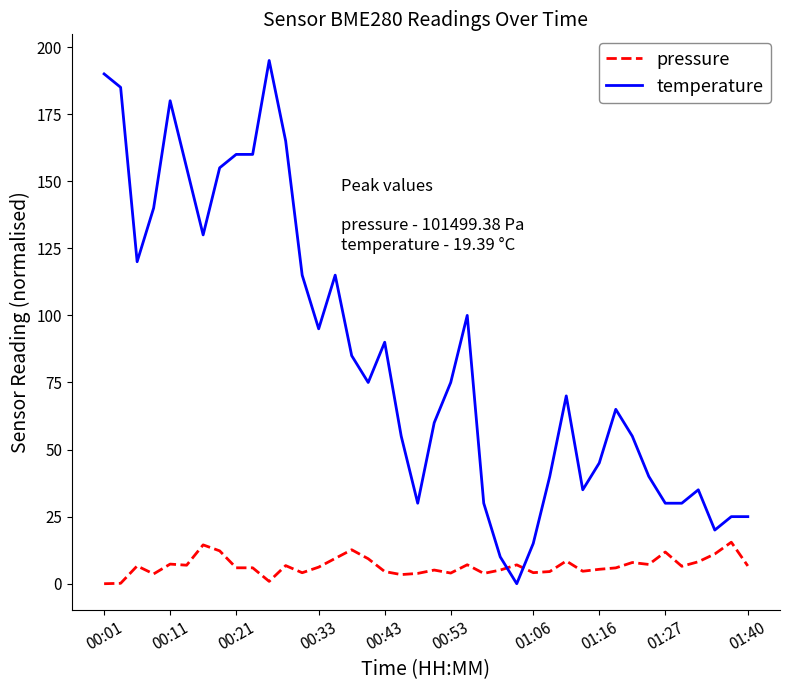

Which series has the largest total across all categories?

temperature